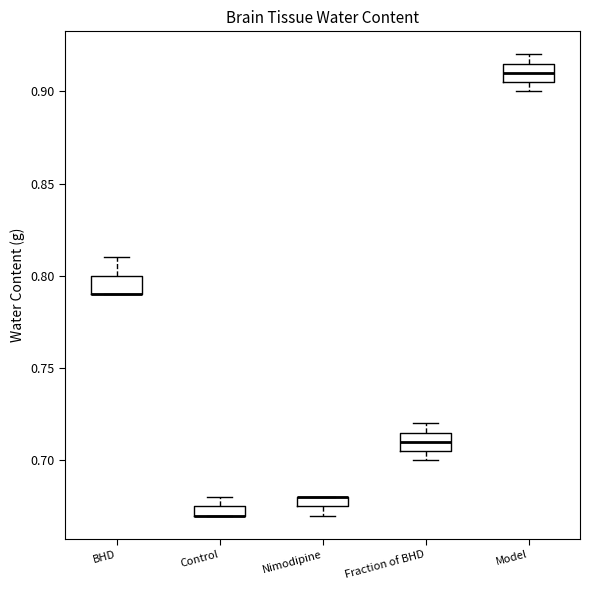

Where does the lower whisker of the box for Nimodipine end on the y-axis? The values are not printed on the chart, so give them approximately, as read against the axis.

0.670